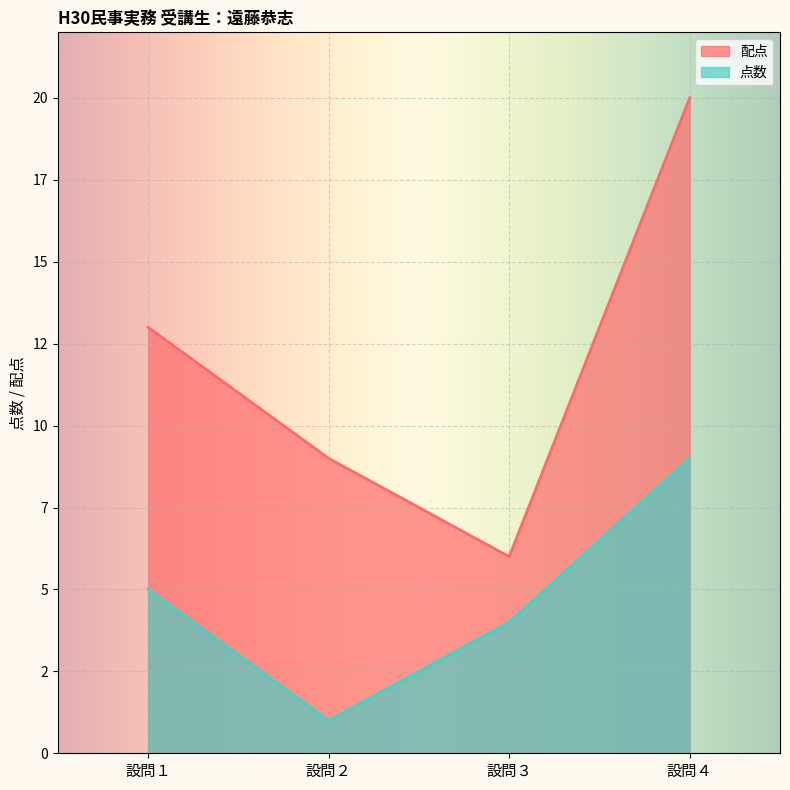

True or false: 配点 has a value of 6 at 設問３.

True